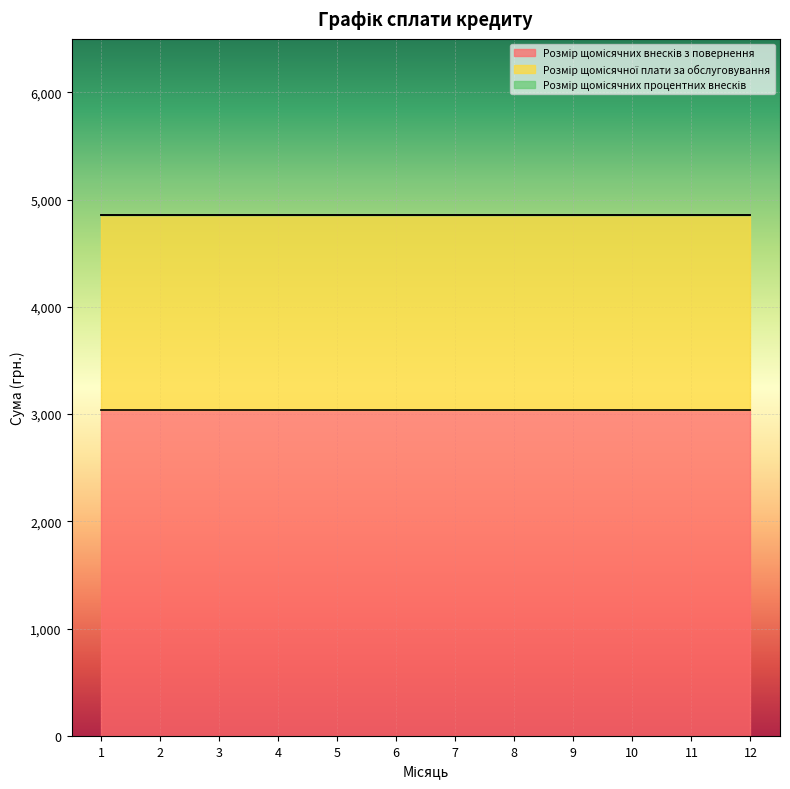

Which category has the lowest value across all series?

1